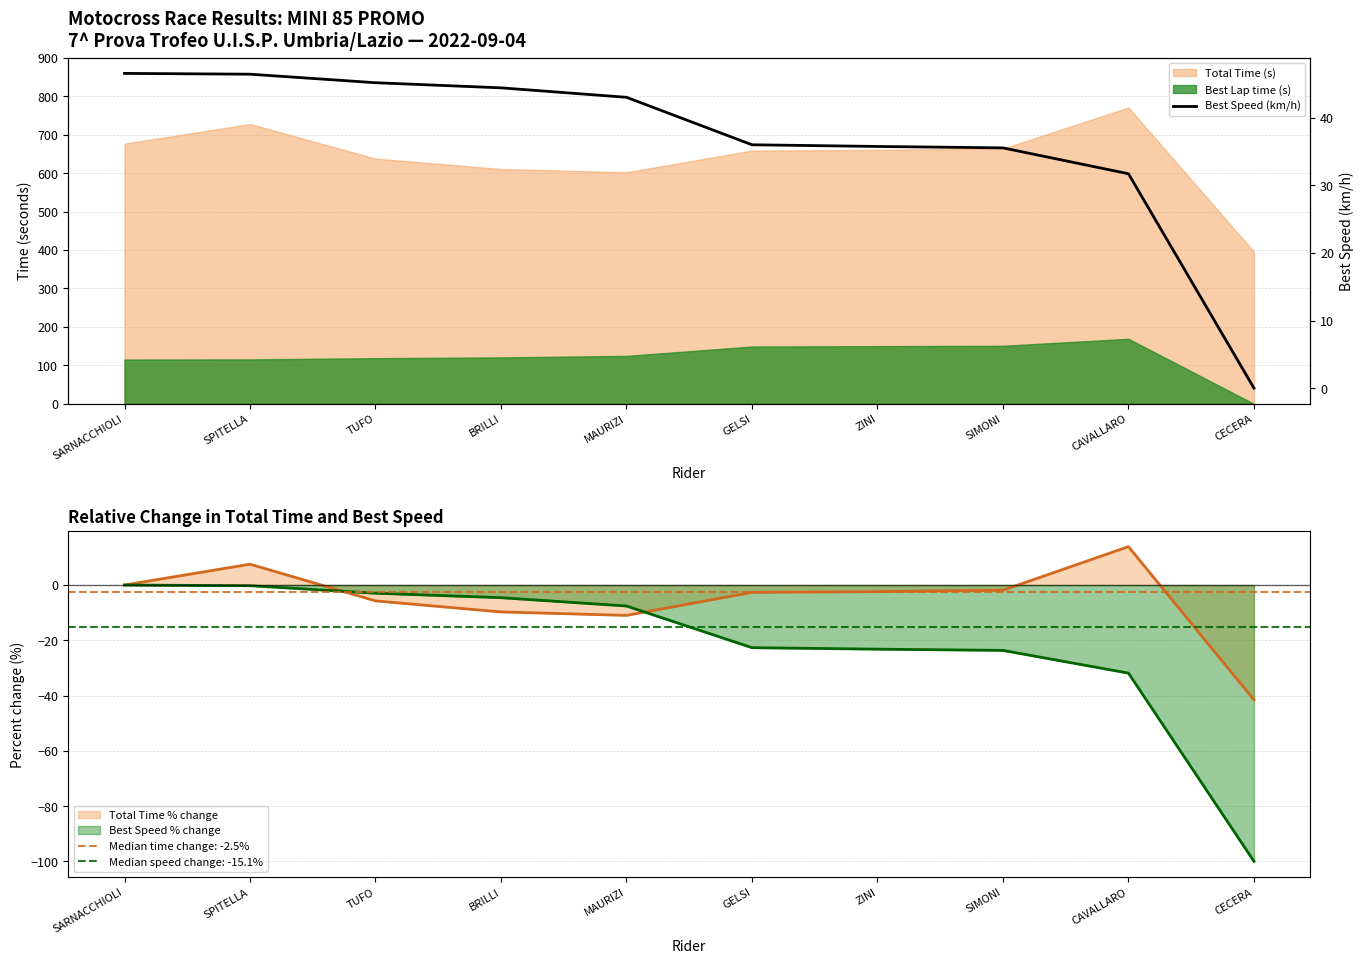

At which label does the data first exceed 43?

SARNACCHIOLI